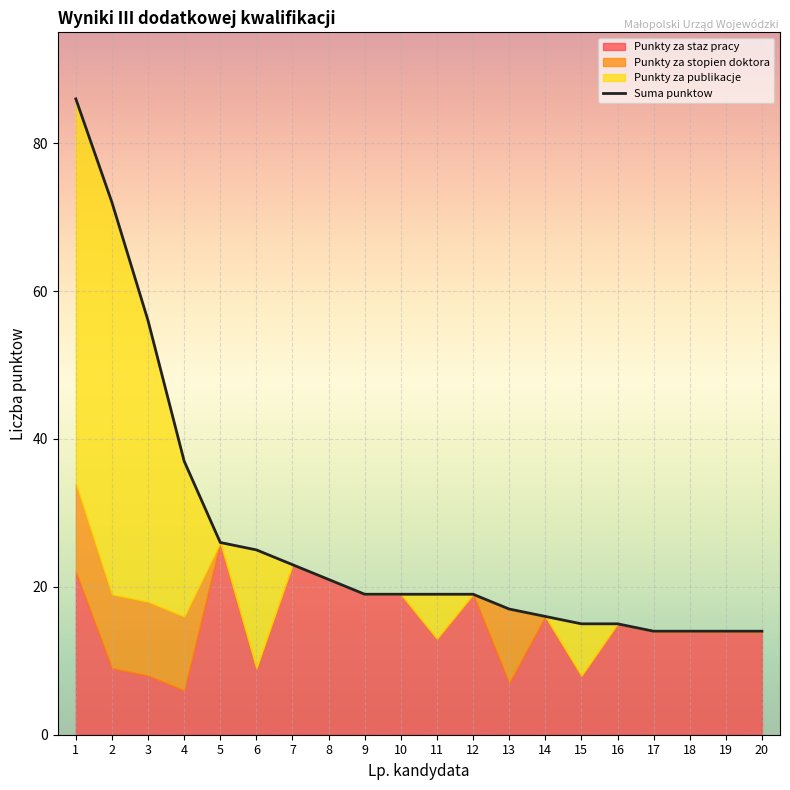

Between 14 and 16, which is larger?

14